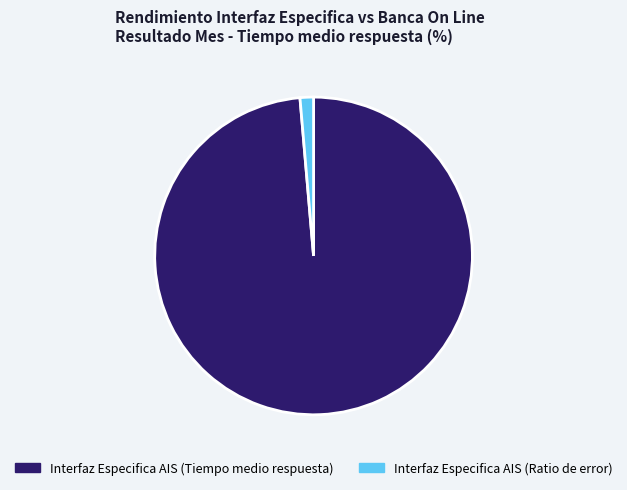

Is there any slice that represents more than half of the pie?

Yes